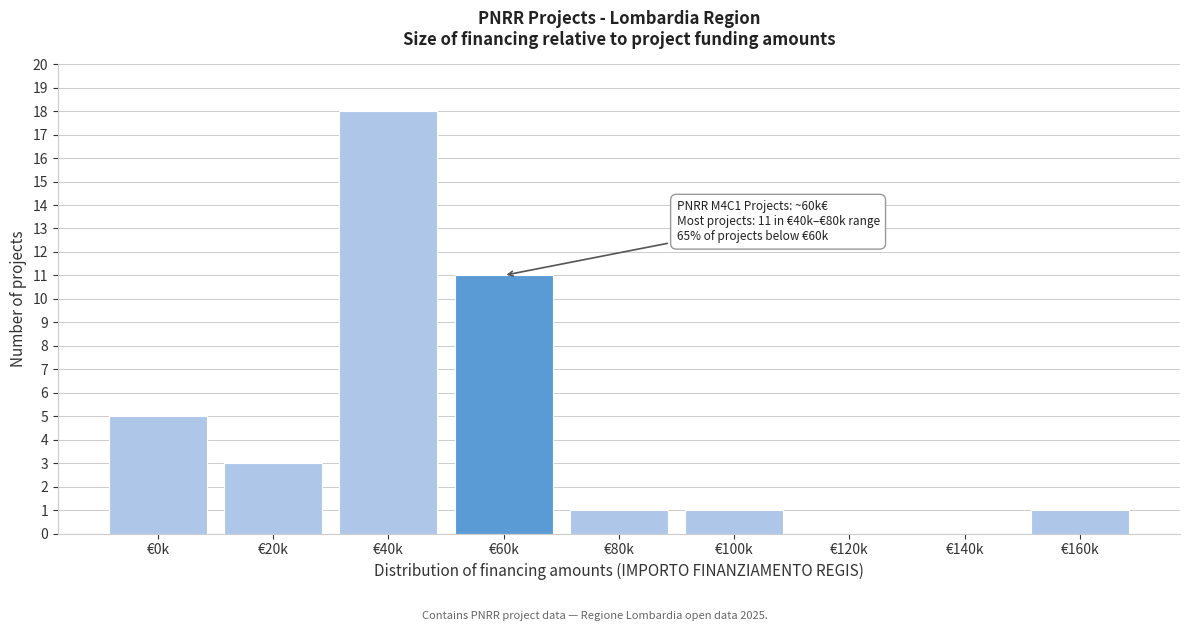

Reading right to left, extract all data points from this chart.

€160k=1	€140k=0	€120k=0	€100k=1	€80k=1	€60k=11	€40k=18	€20k=3	€0k=5